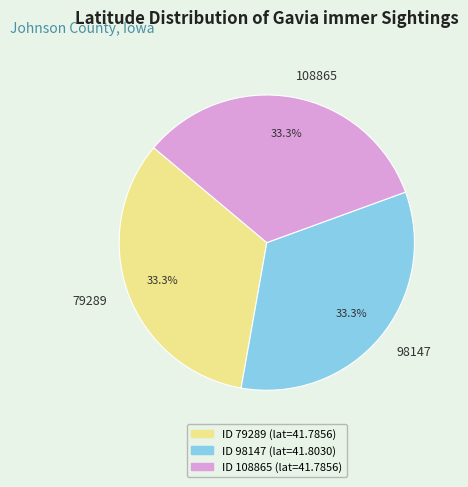

Is it true that 108865 is 28% of the pie?

False